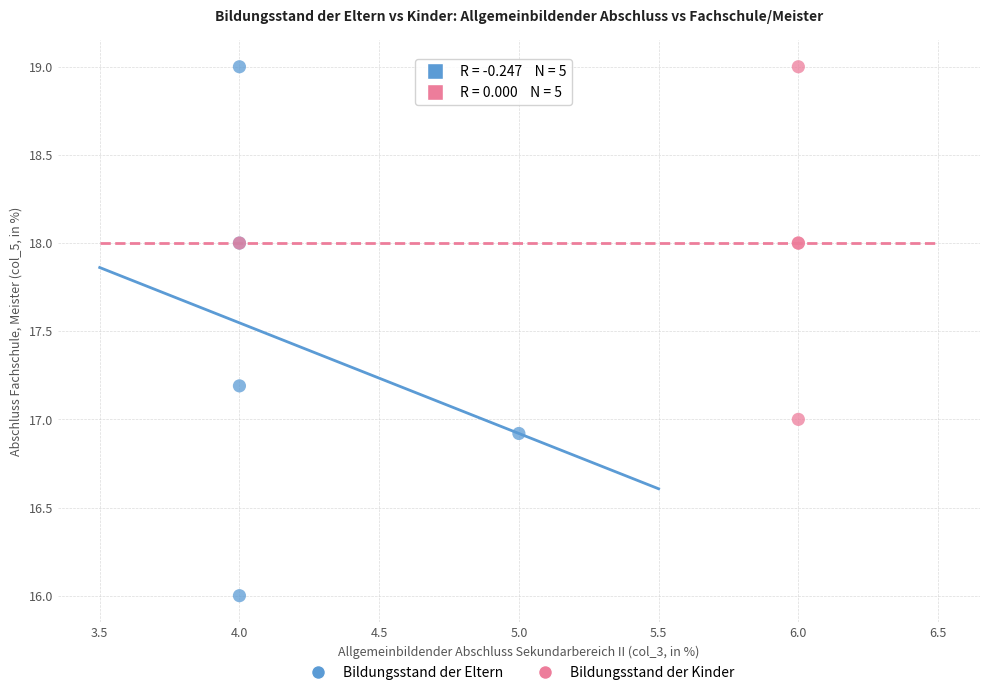

Which series reaches the minimum Y coordinate?

Bildungsstand der Eltern